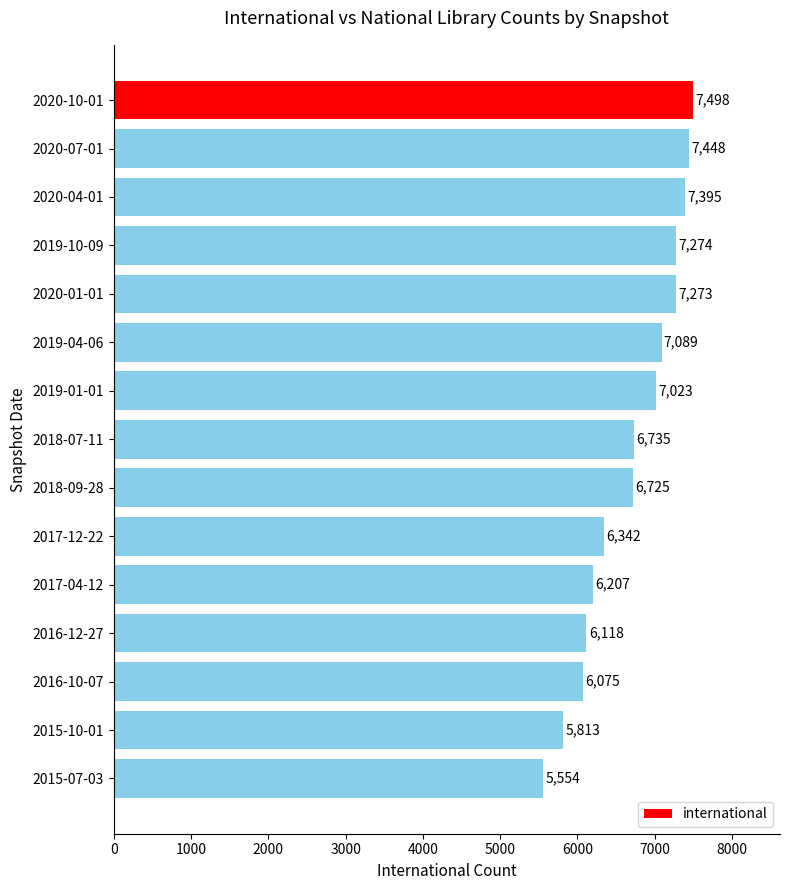

The chart shows a value of 6725 at 2018-09-28. True or false?

True